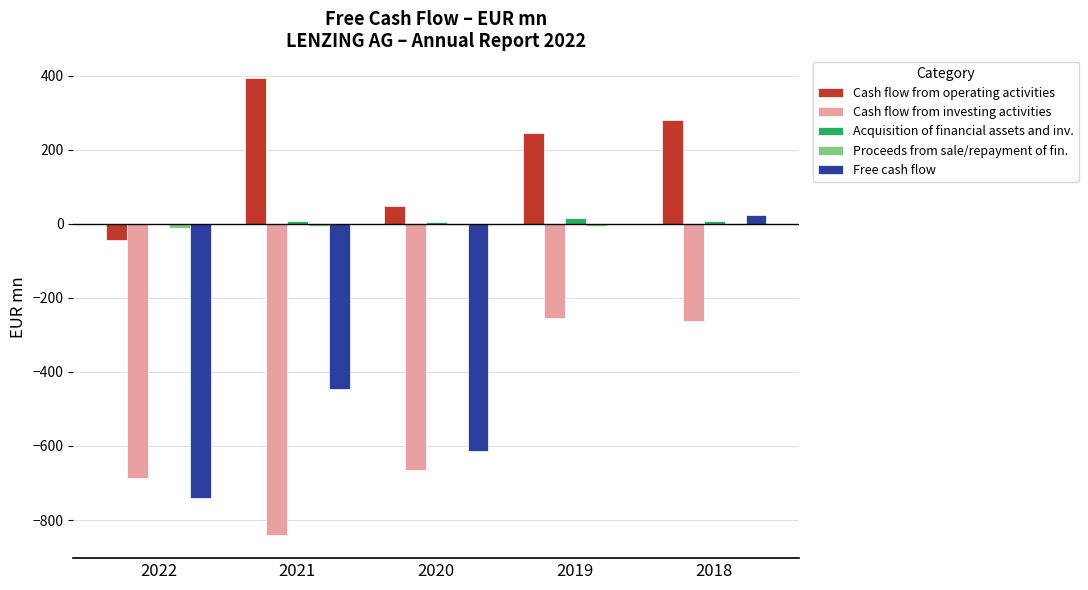

How many groups of bars are there?

5